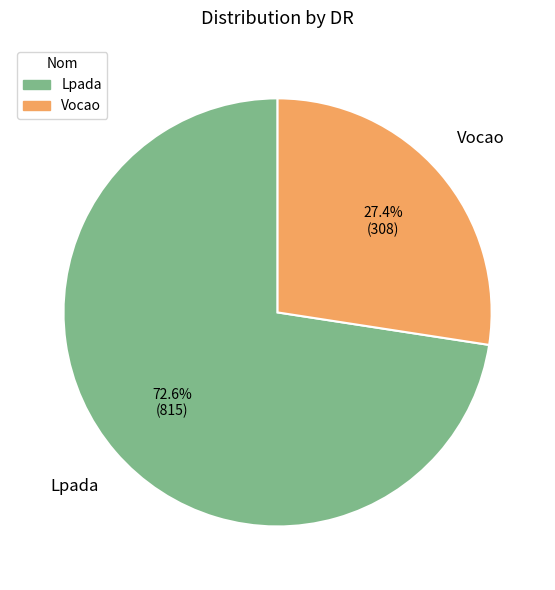

Does Lpada represent more than half of the total?

Yes